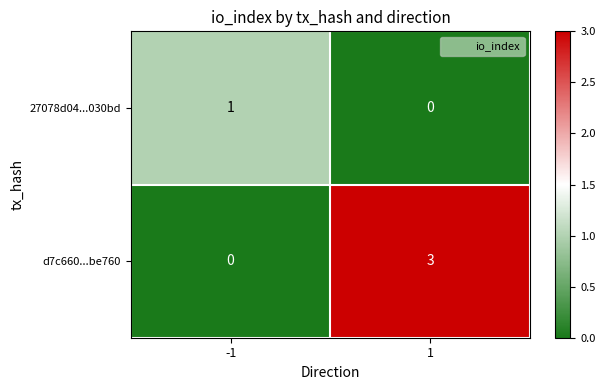

Read the d7c660...be760 value at 1.

3